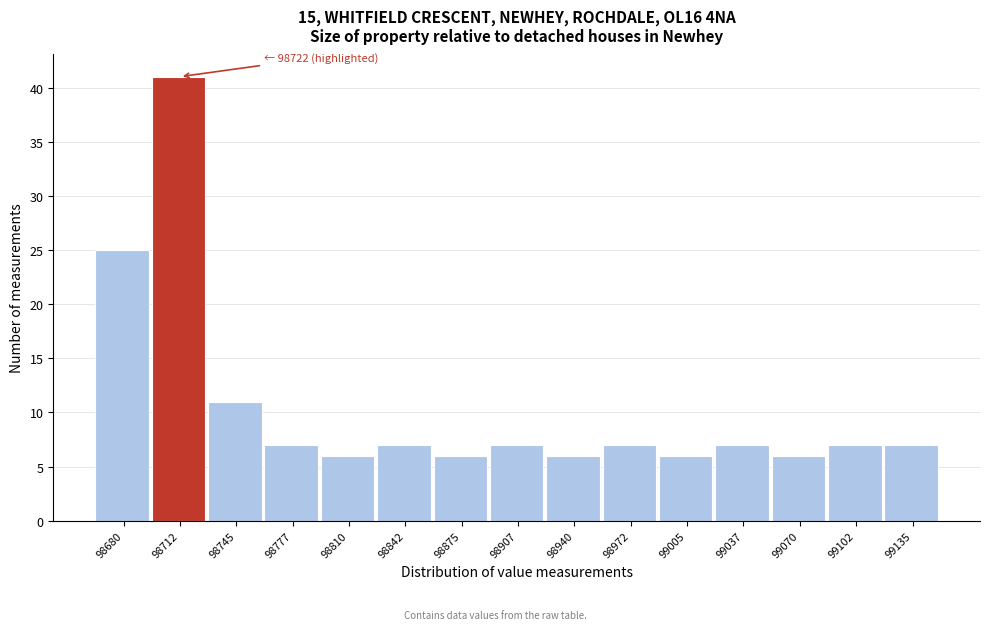

Reading left to right, extract all data points from this chart.

98680=25	98712=41	98745=11	98777=7	98810=6	98842=7	98875=6	98907=7	98940=6	98972=7	99005=6	99037=7	99070=6	99102=7	99135=7